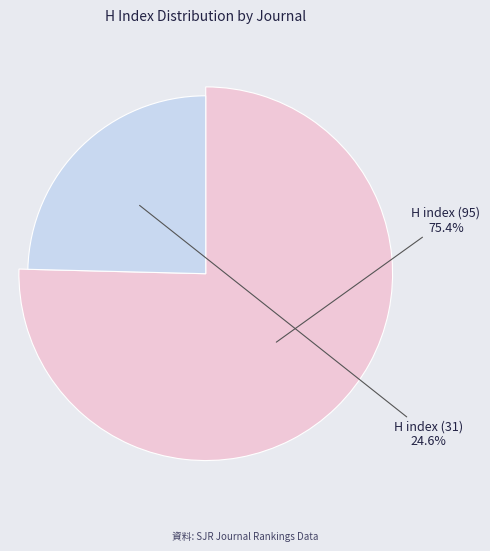

Count the number of slices in the pie.

2